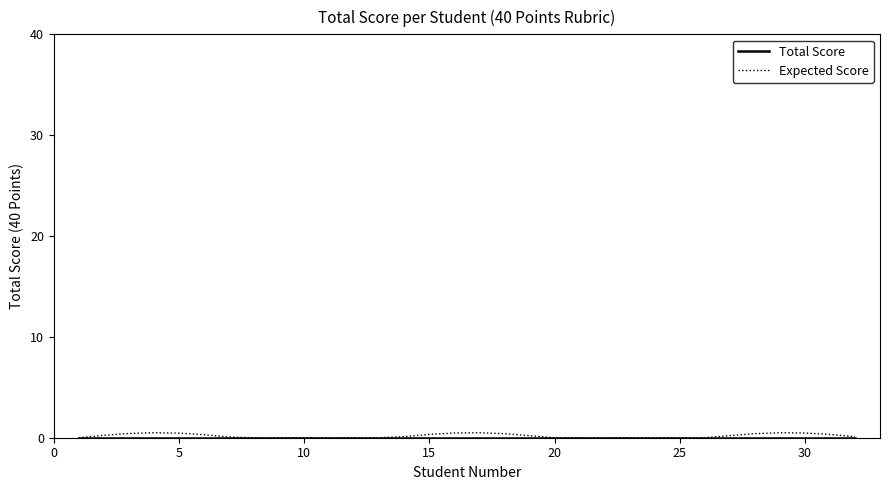

Which series has the largest range (max minus min)?

Expected Score